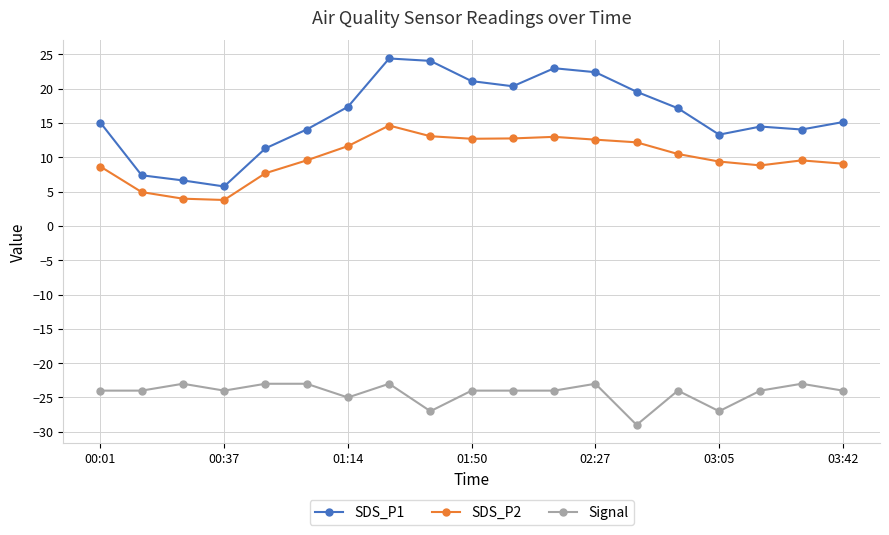

Does the chart display data point markers on the line(s)?

Yes